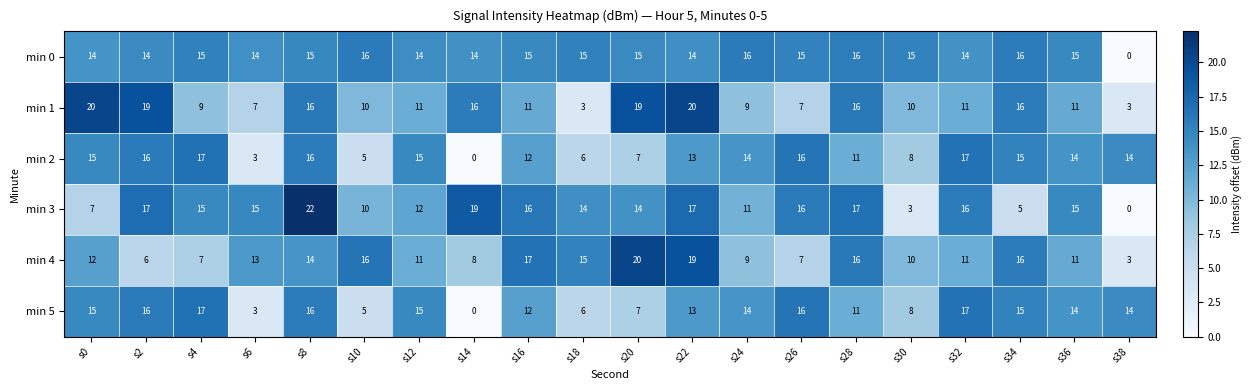

Which series has the widest spread of values?

min 3